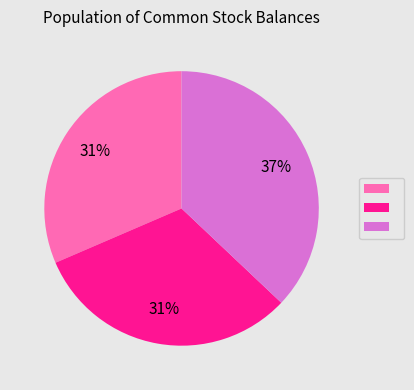

Does any single category account for the majority?

No